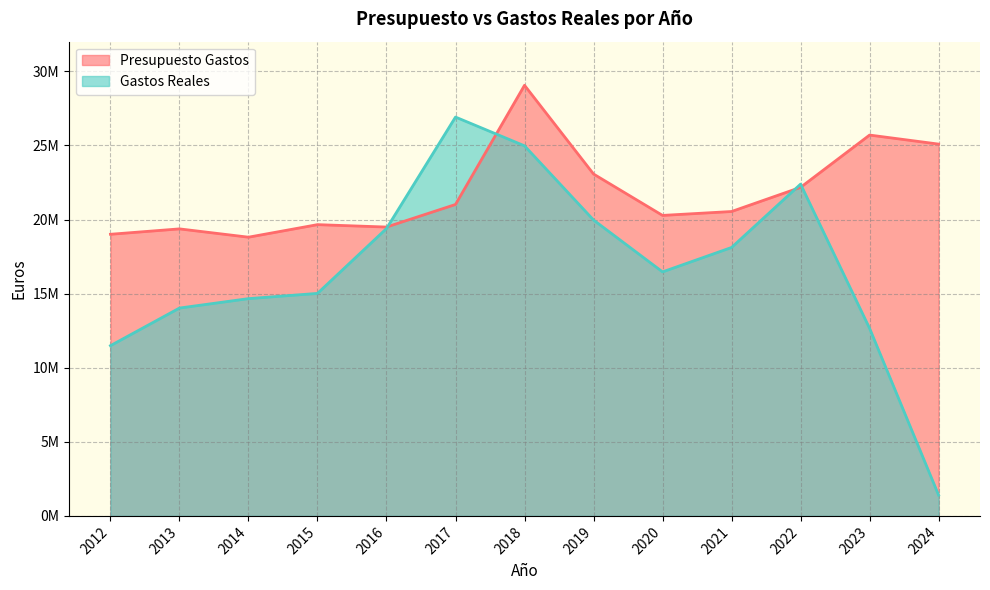

Which series has the largest range (max minus min)?

Gastos Reales